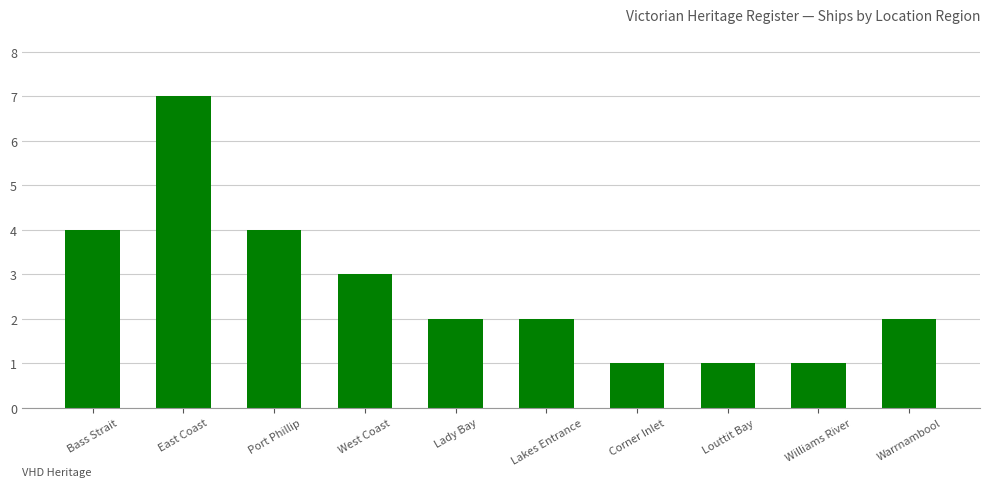

What is the sum of the values at Williams River and Lakes Entrance?

3